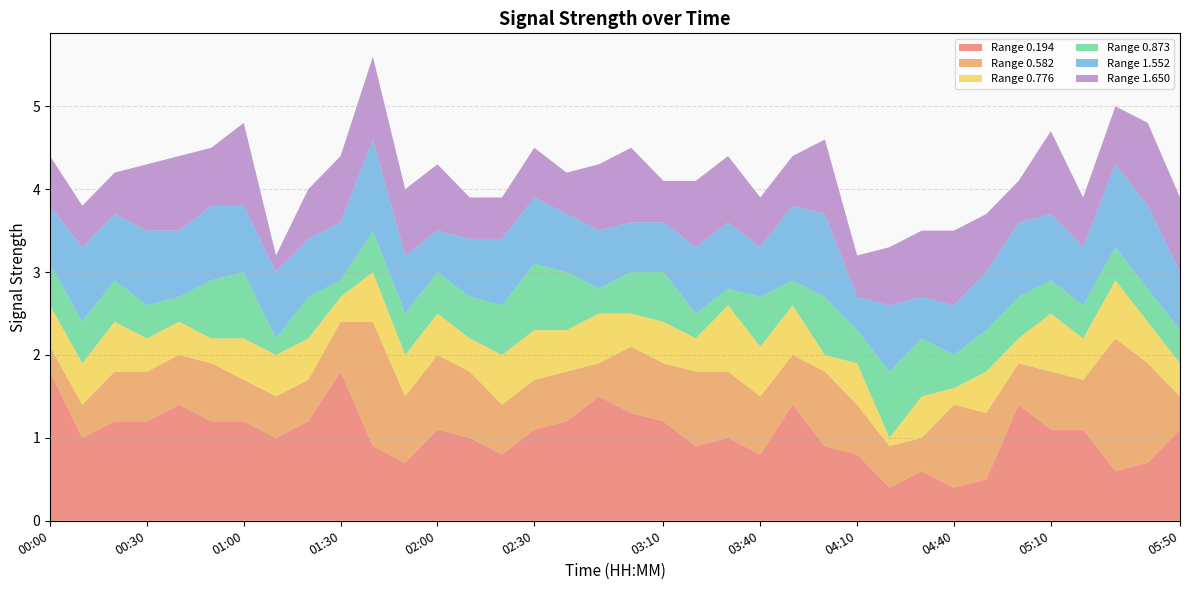

Reading left to right, list all the values displayed in this chart.

0.194: 1.8	1.0	1.2	1.2	1.4	1.2	1.2	1.0	1.2	1.8	0.9	0.7	1.1	1.0	0.8	1.1	1.2	1.5	1.3	1.2	0.9	1.0	0.8	1.4	0.9	0.8	0.4	0.6	0.4	0.5	1.4	1.1	1.1	0.6	0.7	1.1
0.582: 0.3	0.4	0.6	0.6	0.6	0.7	0.5	0.5	0.5	0.6	1.5	0.8	0.9	0.8	0.6	0.6	0.6	0.4	0.8	0.7	0.9	0.8	0.7	0.6	0.9	0.6	0.5	0.4	1.0	0.8	0.5	0.7	0.6	1.6	1.2	0.4
0.776: 0.5	0.5	0.6	0.4	0.4	0.3	0.5	0.5	0.5	0.3	0.6	0.5	0.5	0.4	0.6	0.6	0.5	0.6	0.4	0.5	0.4	0.8	0.6	0.6	0.2	0.5	0.1	0.5	0.2	0.5	0.3	0.7	0.5	0.7	0.5	0.4
0.873: 0.5	0.5	0.5	0.4	0.3	0.7	0.8	0.2	0.5	0.2	0.5	0.5	0.5	0.5	0.6	0.8	0.7	0.3	0.5	0.6	0.3	0.2	0.6	0.3	0.7	0.4	0.8	0.7	0.4	0.5	0.5	0.4	0.4	0.4	0.4	0.4
1.552: 0.7	0.9	0.8	0.9	0.8	0.9	0.8	0.8	0.7	0.7	1.1	0.7	0.5	0.7	0.8	0.8	0.7	0.7	0.6	0.6	0.8	0.8	0.6	0.9	1.0	0.4	0.8	0.5	0.6	0.7	0.9	0.8	0.7	1.0	1.0	0.7
1.650: 0.6	0.5	0.5	0.8	0.9	0.7	1.0	0.2	0.6	0.8	1.0	0.8	0.8	0.5	0.5	0.6	0.5	0.8	0.9	0.5	0.8	0.8	0.6	0.6	0.9	0.5	0.7	0.8	0.9	0.7	0.5	1.0	0.6	0.7	1.0	0.9